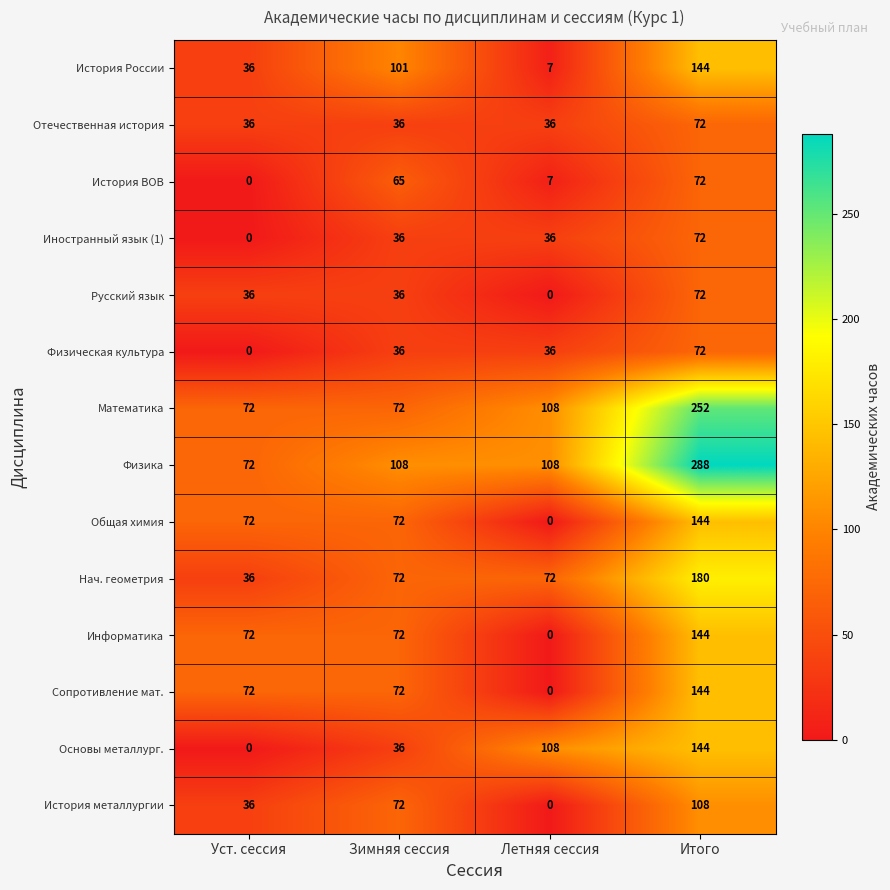

The value of Иностранный язык (1) at Уст. сессия is 0. True or false?

True